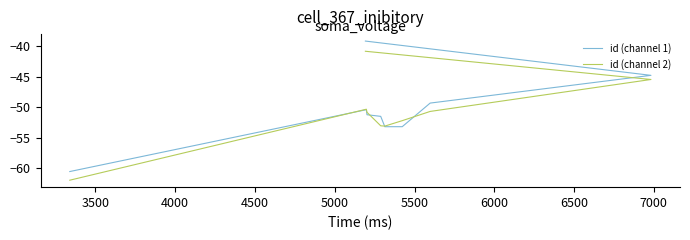

How many times do id (channel 2) and id (channel 1) cross each other?

4